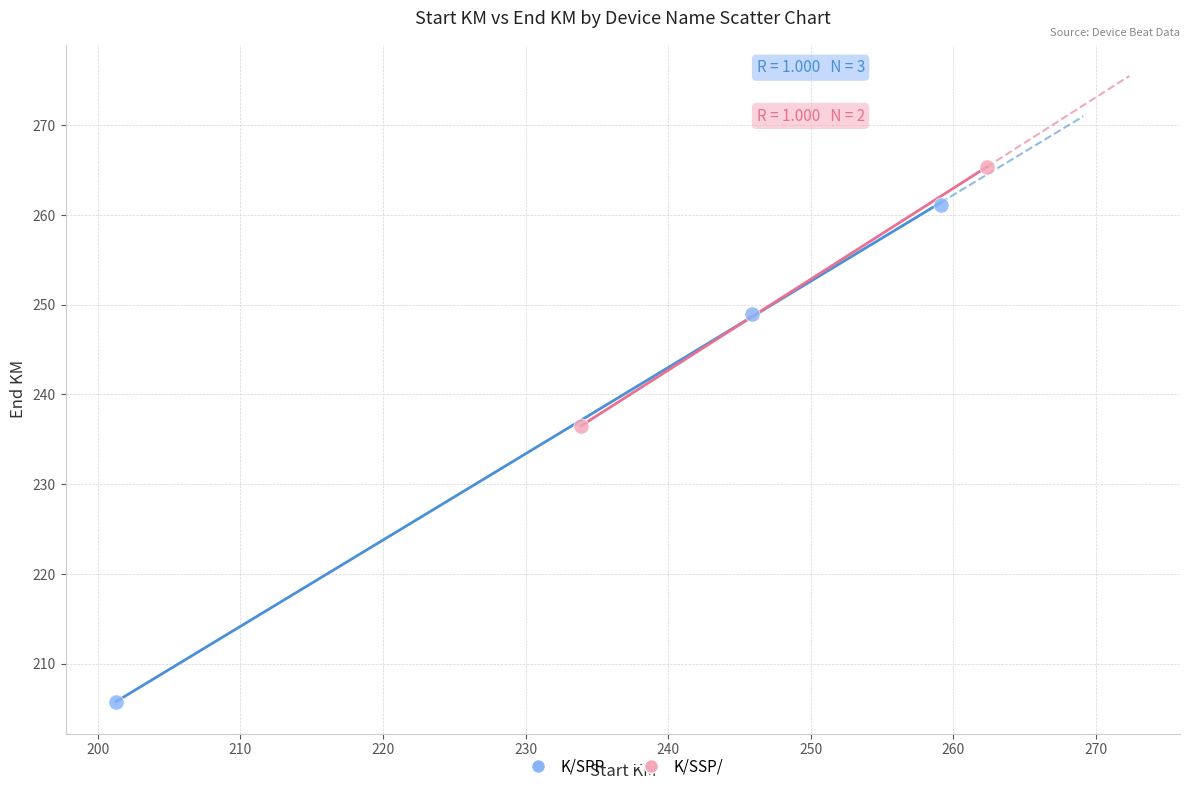

What are all the series names shown in the legend?

K/SPP, K/SSP/